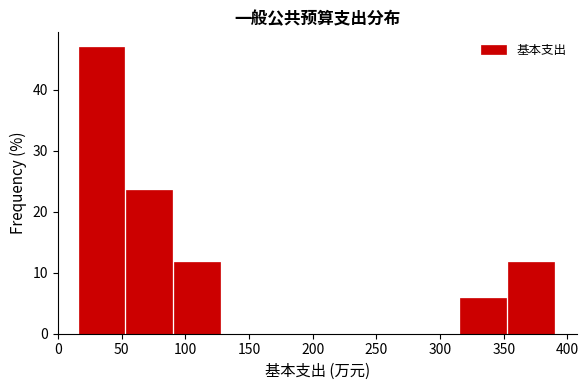

How tall is the bar that spans 90 to 130 on the x-axis? Neither the bar edges nor the heights are printed on the chart, so give them approximately, as read against the axes.

12